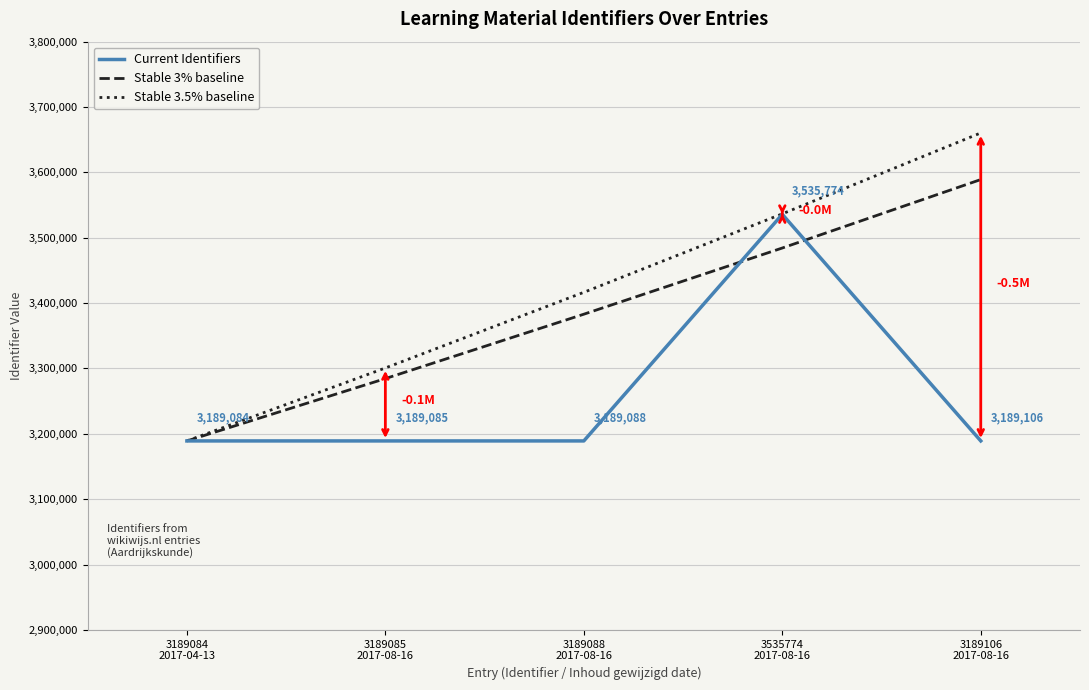

List the series in order of their peak value, lowest first.

Current Identifiers, Stable 3% baseline, Stable 3.5% baseline